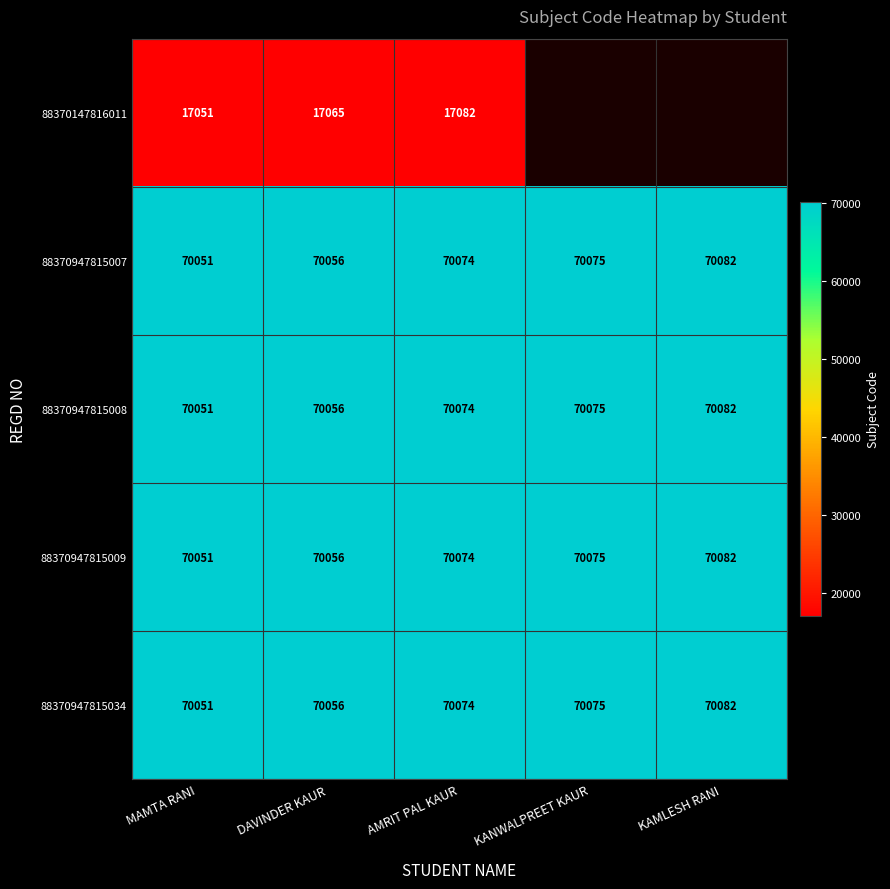

What is the difference between the highest and lowest values at DAVINDER KAUR?

52991